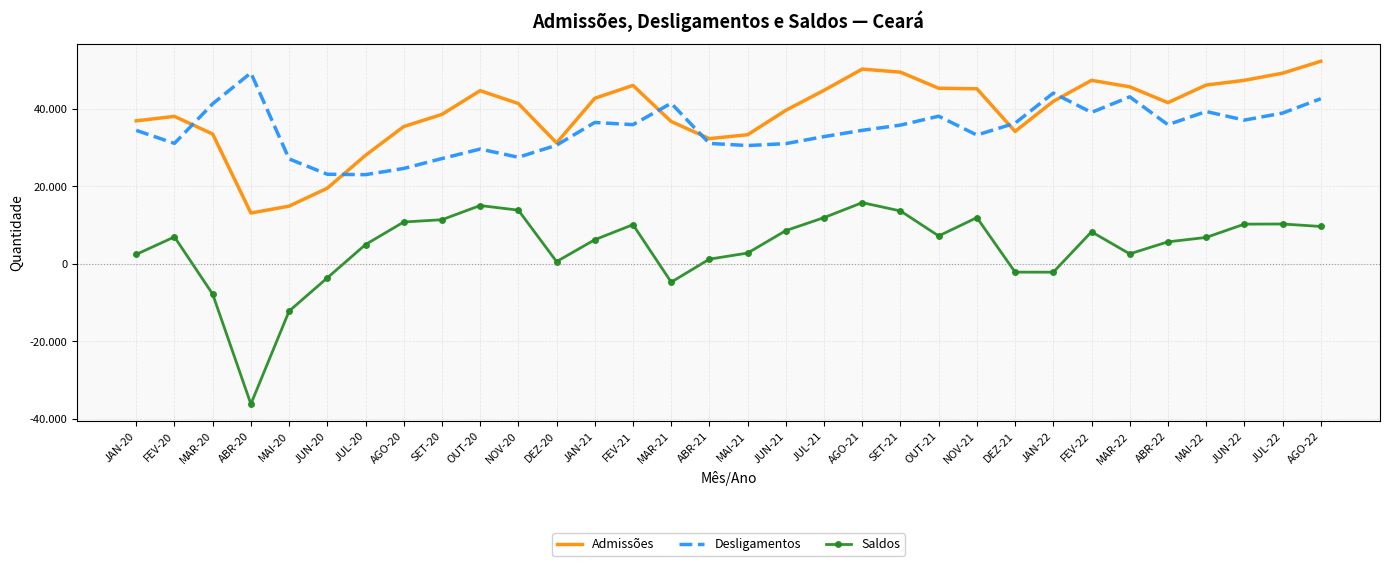

What are all the series names shown in the legend?

Admissões, Desligamentos, Saldos